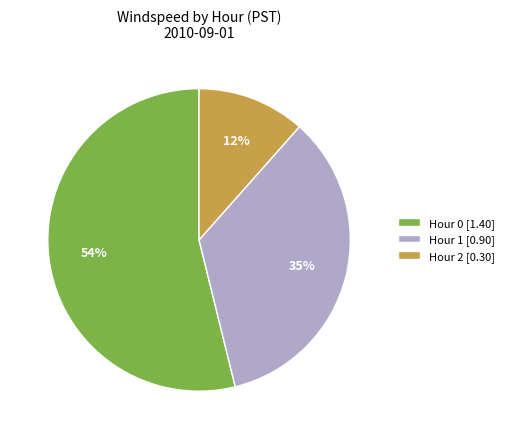

Is the sum of Hour 0 [1.40] and Hour 1 [0.90] greater than half?

Yes